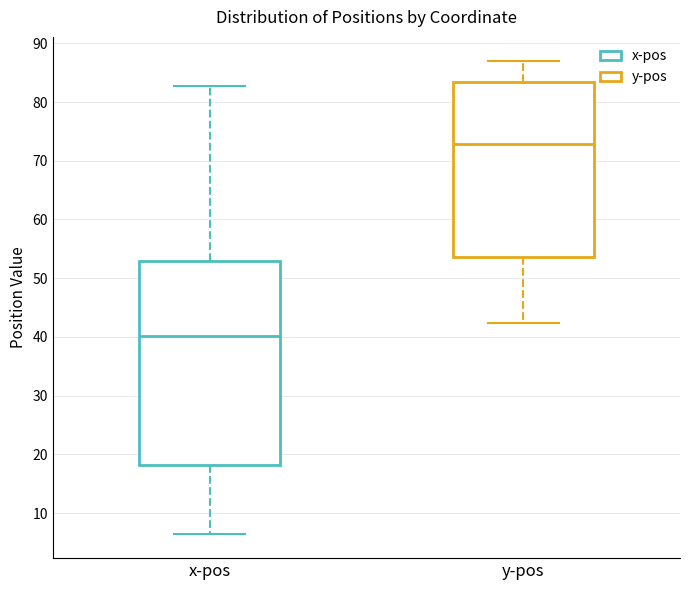

Reading left to right, read every box against the y-axis: the position of its median line, the range the box covers, and the ends of its whiskers. The values are not printed on the chart, so give them approximately, as read against the axis.

x-pos: median 40, box 18 to 53, whiskers 6 to 83
y-pos: median 73, box 54 to 83, whiskers 42 to 87